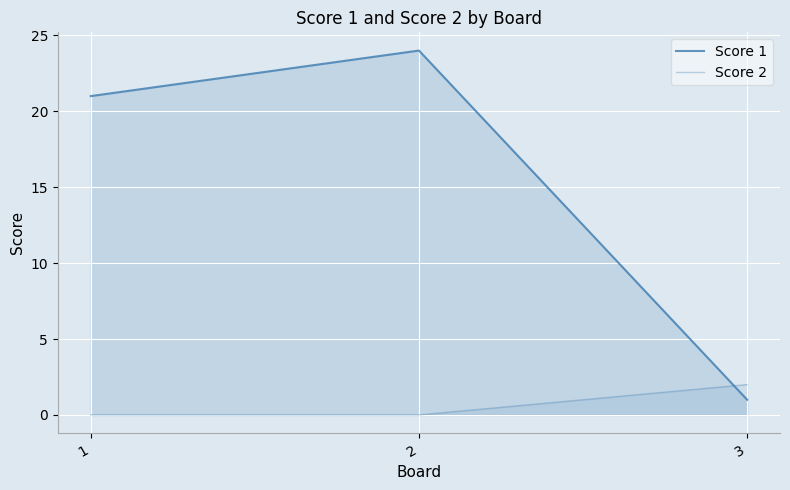

The Score 2 series shows 3 at 3. True or false?

False